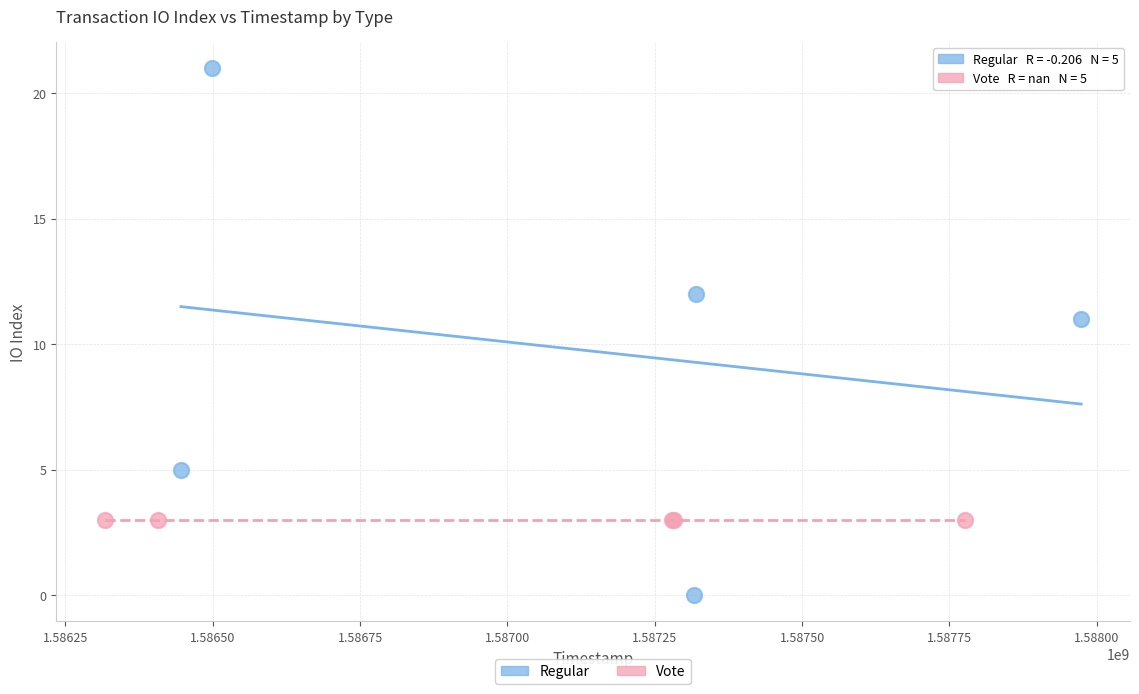

Which series reaches the maximum Y coordinate?

Regular